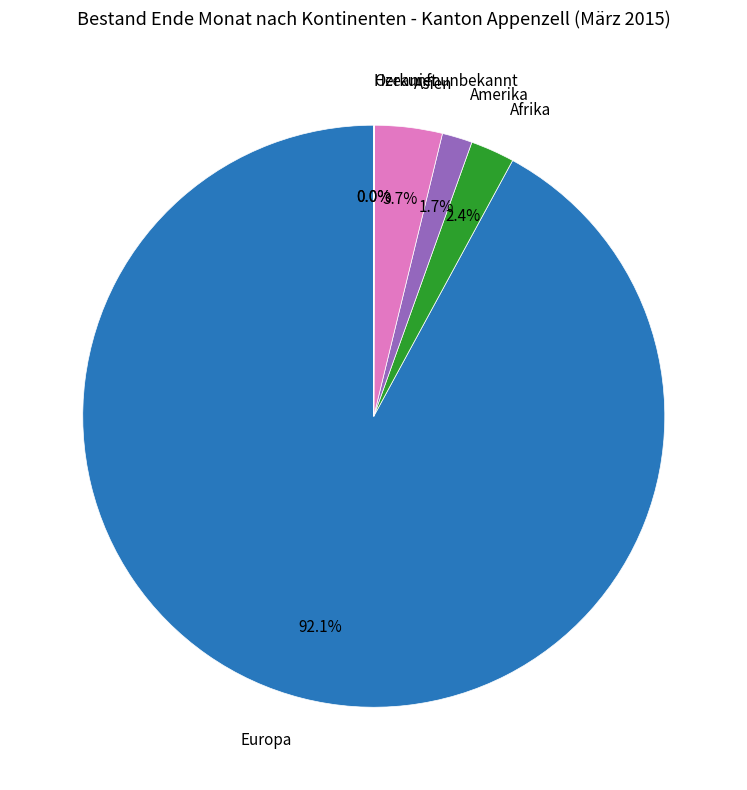

To the nearest percent, what is the average slice percentage?

17%